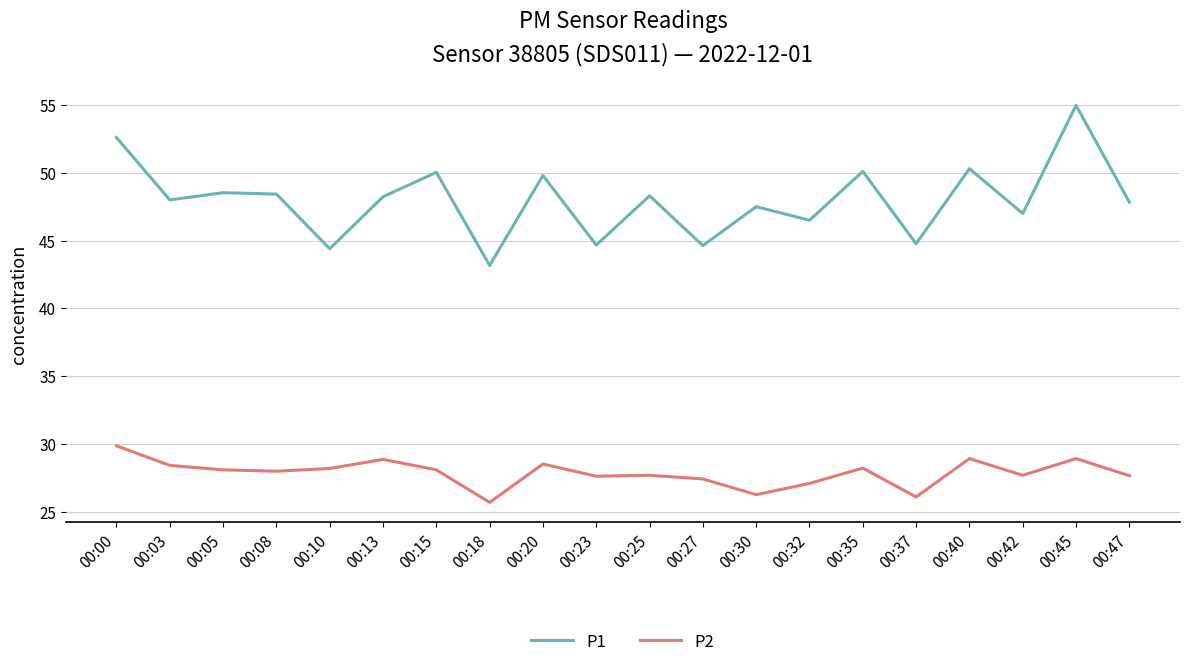

Rank the series at 00:30 from highest to lowest value.

P1, P2